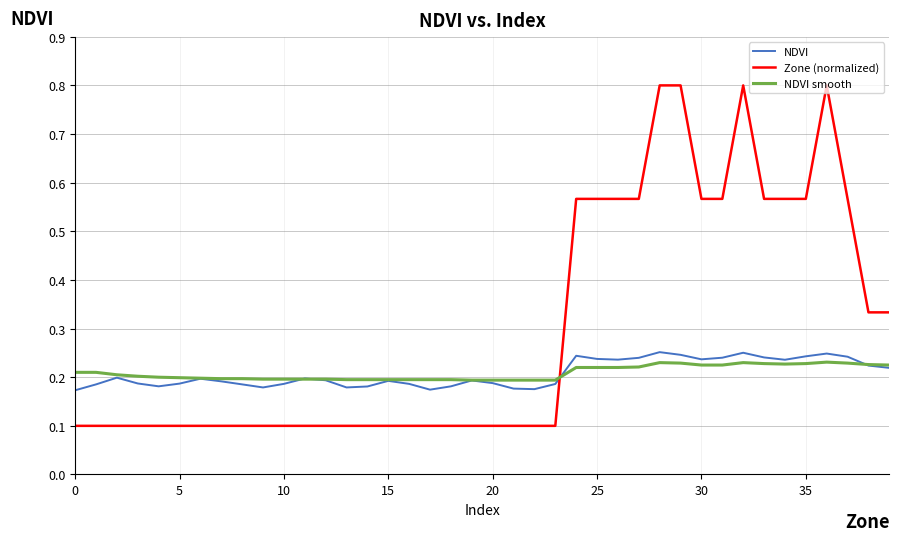

Which series ends up on top after the final intersection of Zone (normalized) and NDVI?

Zone (normalized)